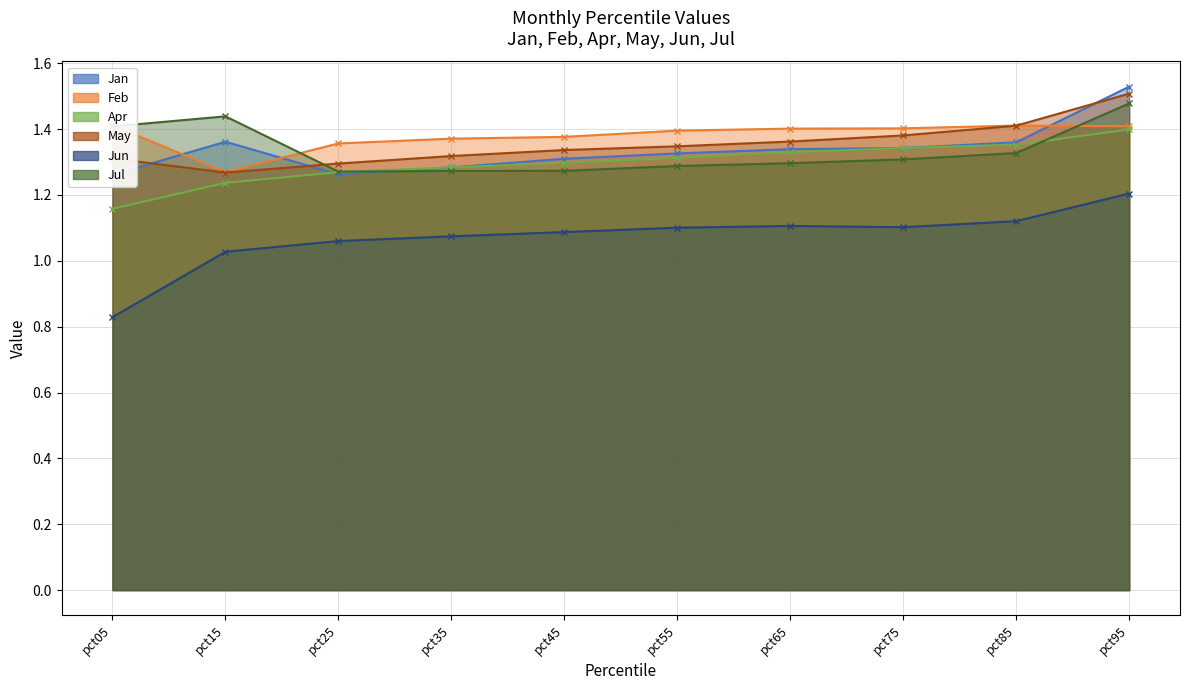

What is the highest value of the Apr series?

1.4